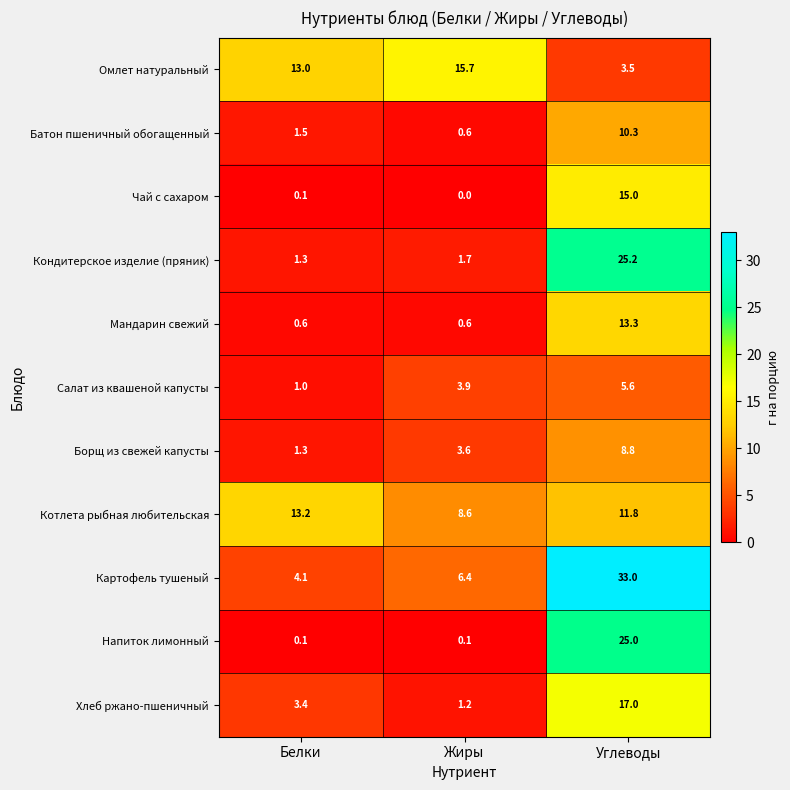

What is the difference between the Борщ из свежей капусты values at Углеводы and Белки?

7.5